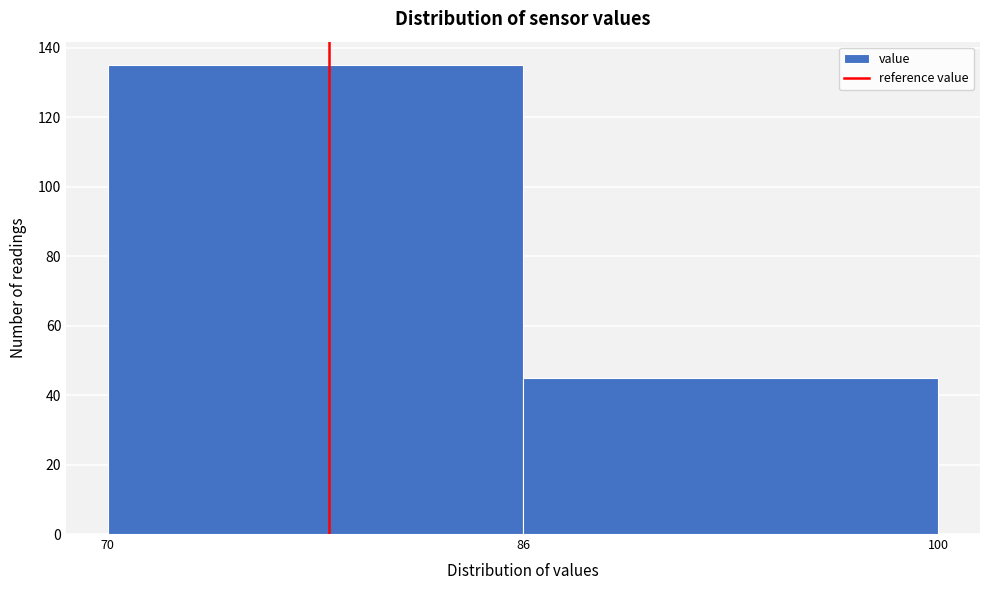

Reading left to right, transcribe all the data shown in this chart.

70=135	86=45